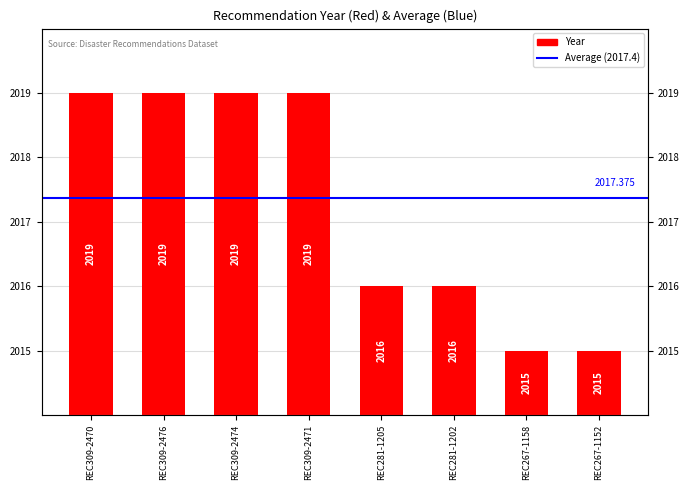

Reading left to right, list all the values displayed in this chart.

REC309-2470=2019	REC309-2476=2019	REC309-2474=2019	REC309-2471=2019	REC281-1205=2016	REC281-1202=2016	REC267-1158=2015	REC267-1152=2015